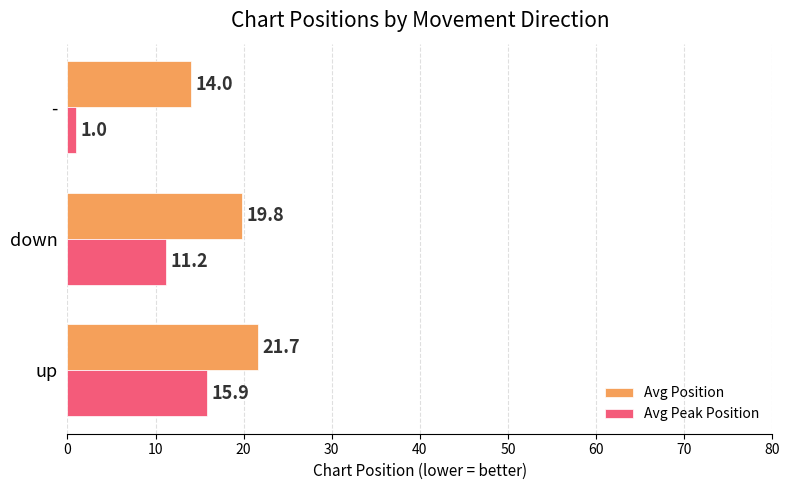

What is the difference between the maximum and minimum values in the Avg Position series?

7.7